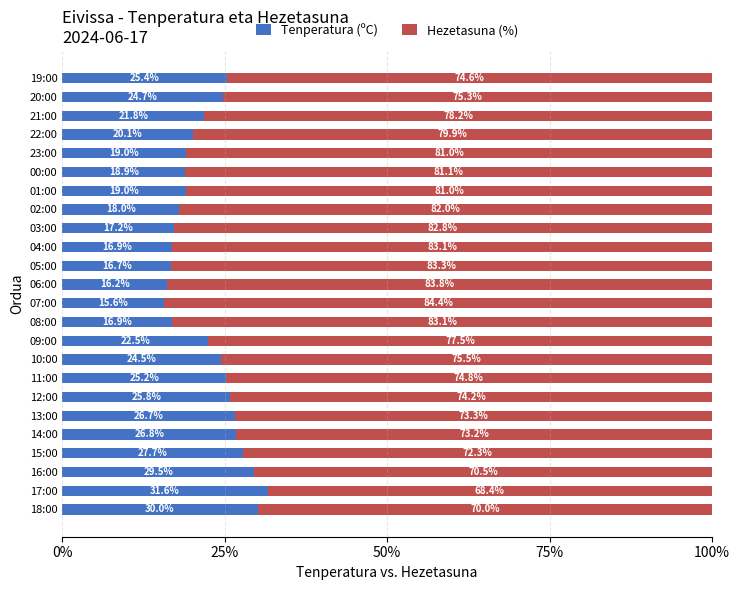

At which label is Tenperatura (ºC) closest to 23?

09:00